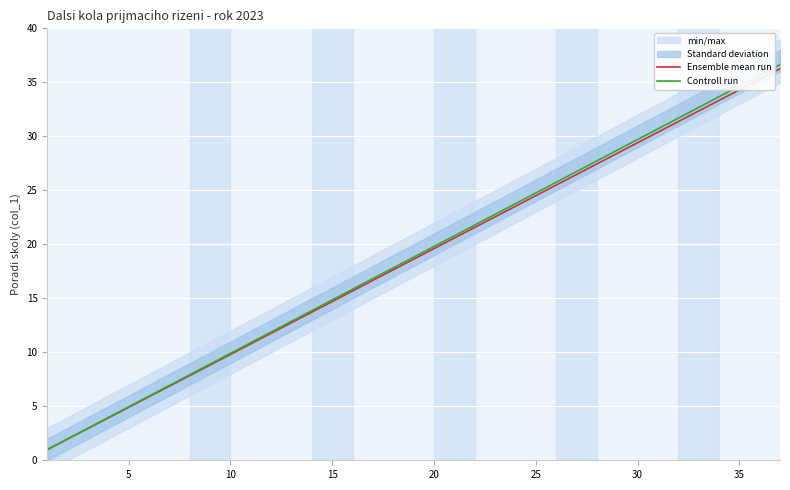

What is the minimum value for Controll run?

1.0